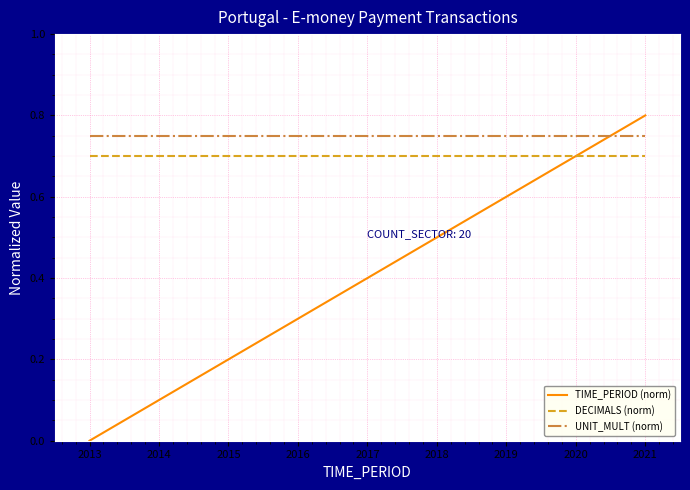

True or false: TIME_PERIOD (norm) and DECIMALS (norm) cross at least once.

True